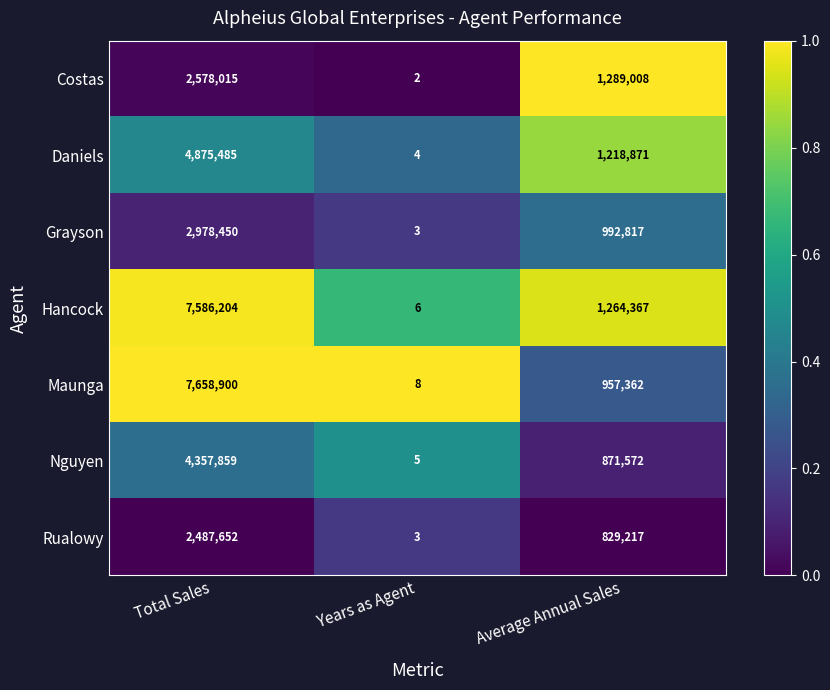

What is the difference between the highest and lowest values at Total Sales?

5171248